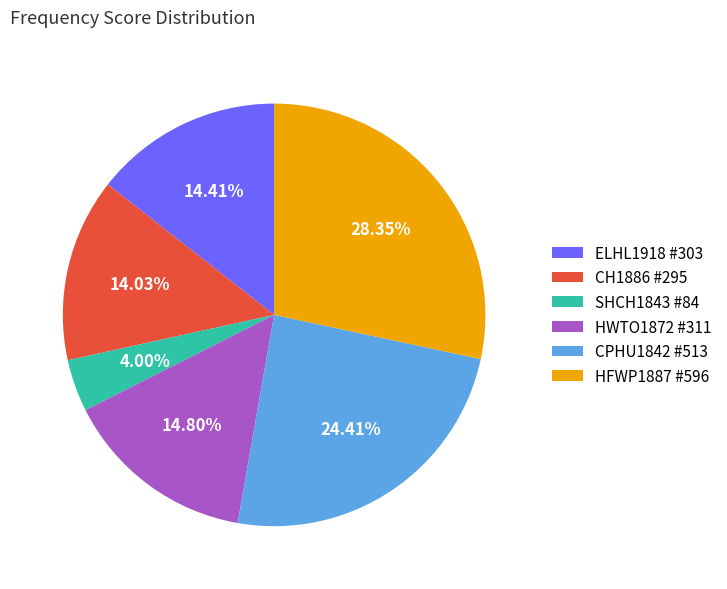

What is the largest slice in the pie chart?

HFWP1887 #596